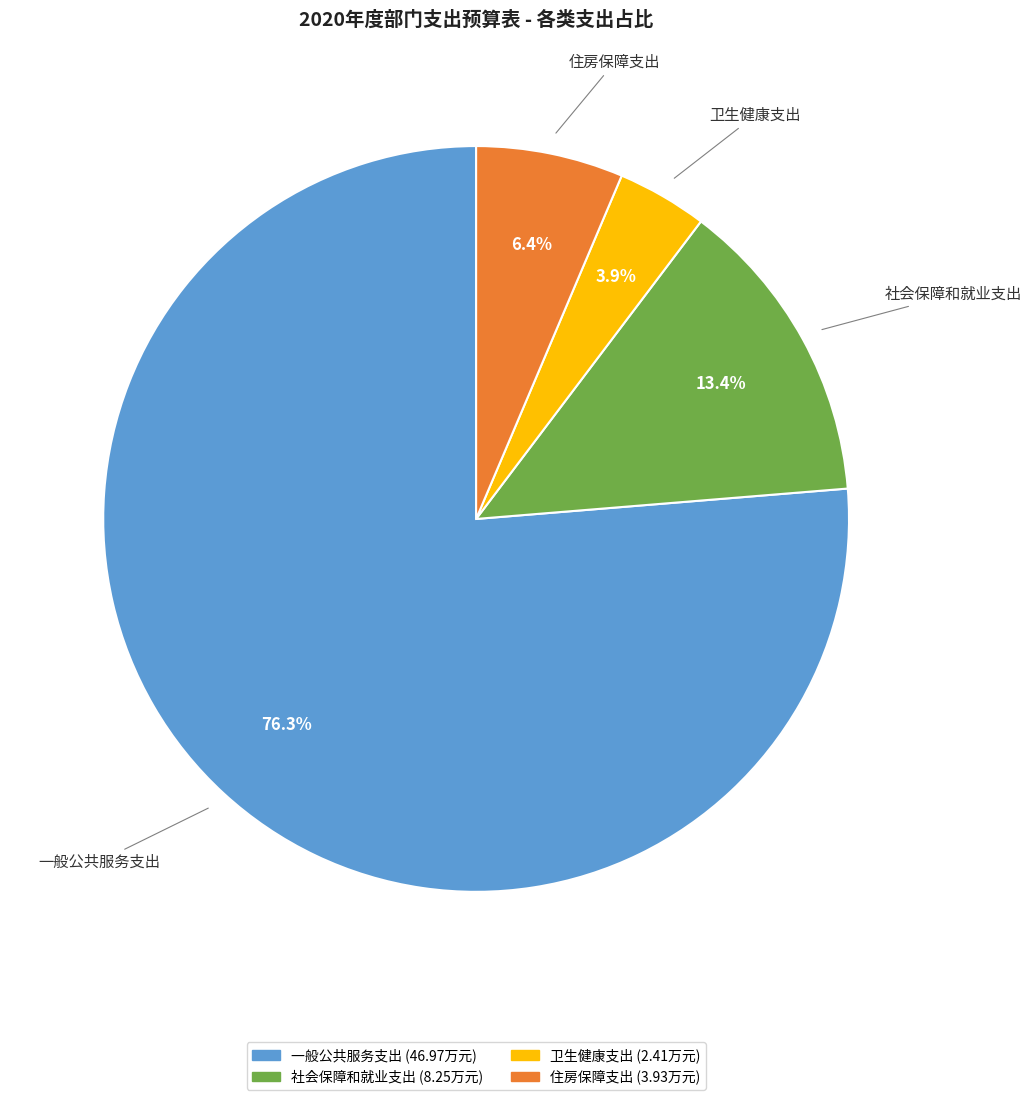

Which slice is the smallest?

卫生健康支出